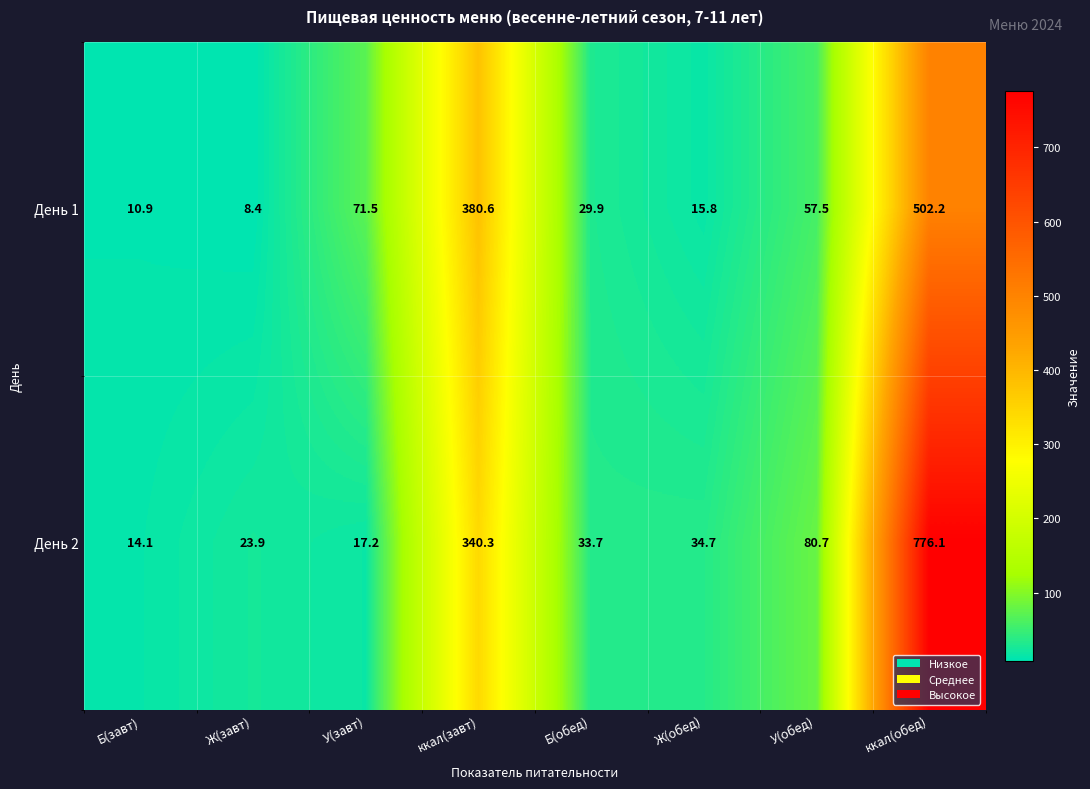

How many values in the День 2 series exceed 34?

4